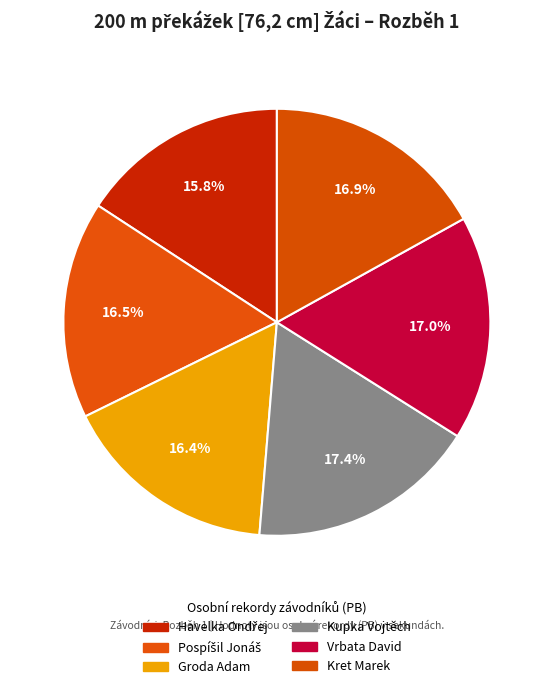

Is there any slice that represents more than half of the pie?

No